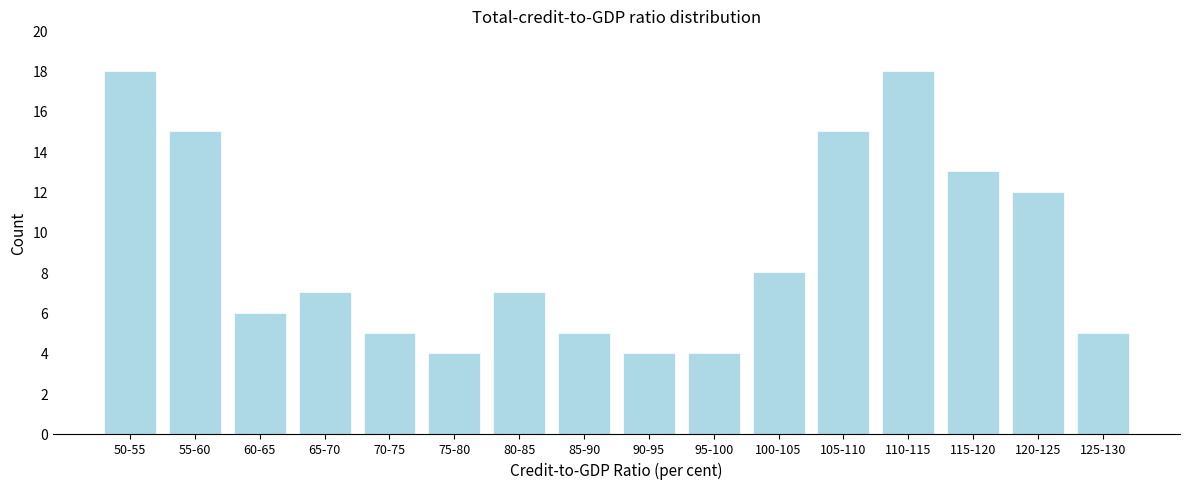

Reading left to right, what are all the values shown in this chart?

18	15	6	7	5	4	7	5	4	4	8	15	18	13	12	5